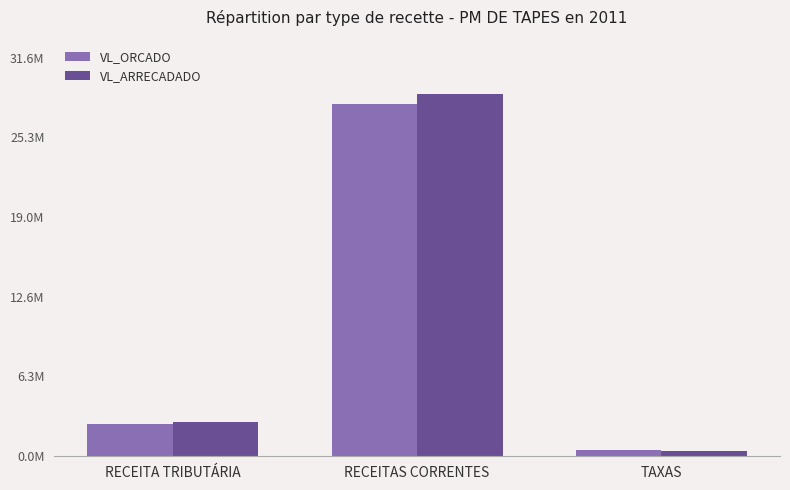

What are all the series names shown in the legend?

VL_ORCADO, VL_ARRECADADO